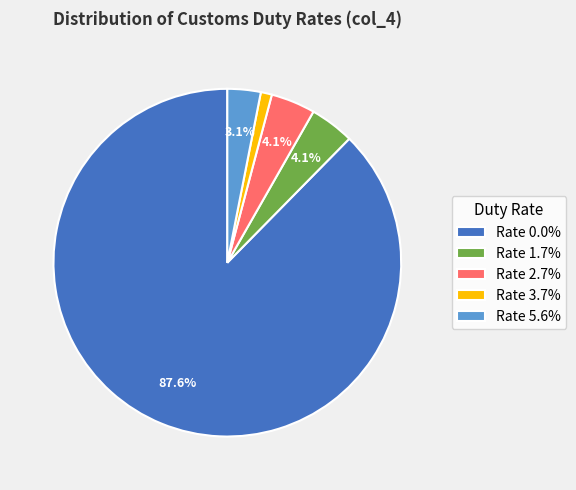

Which has a higher value, Rate 0.0% or Rate 5.6%?

Rate 0.0%